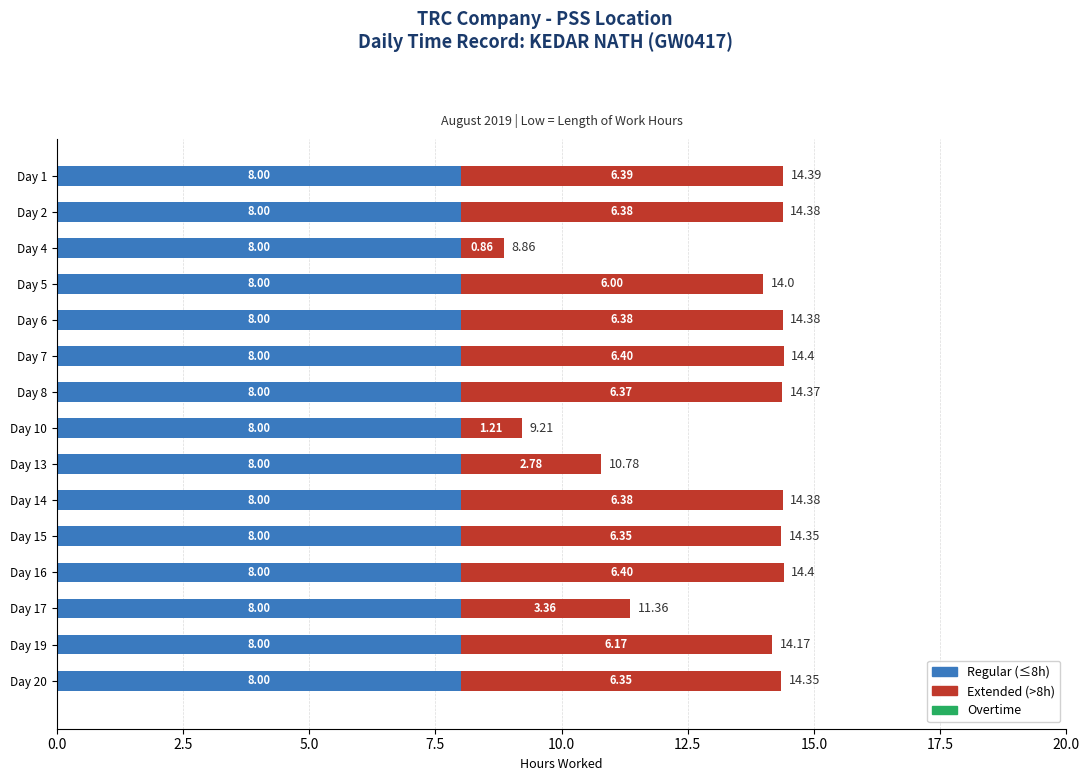

What is the total value across all series at Day 6?

14.4